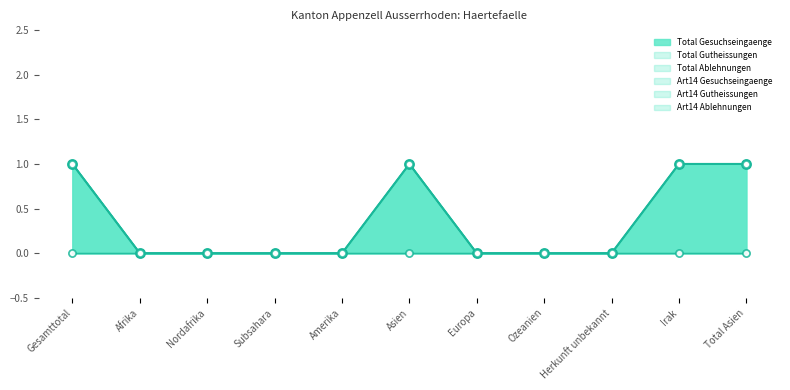

At which category is the sum across all series the highest?

Gesamttotal